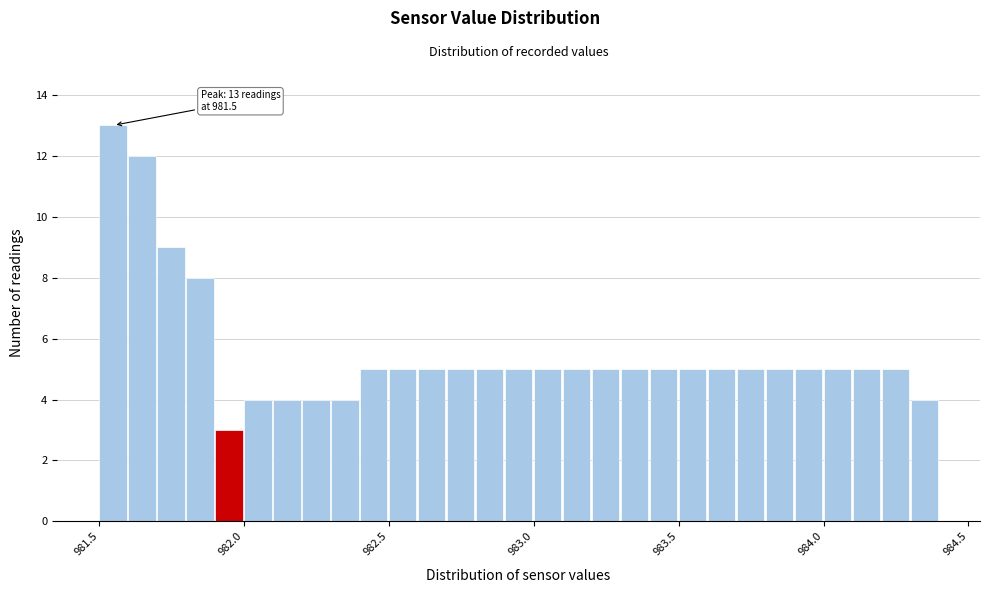

Read against the x-axis, roughly where is the centre of the tallest bar?

981.55